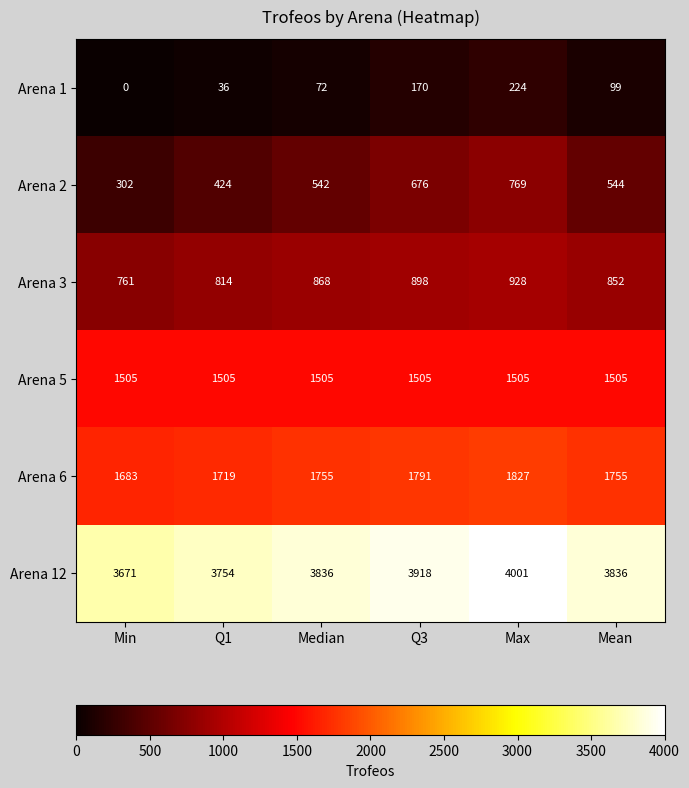

At how many categories does at least one series exceed 3282?

6